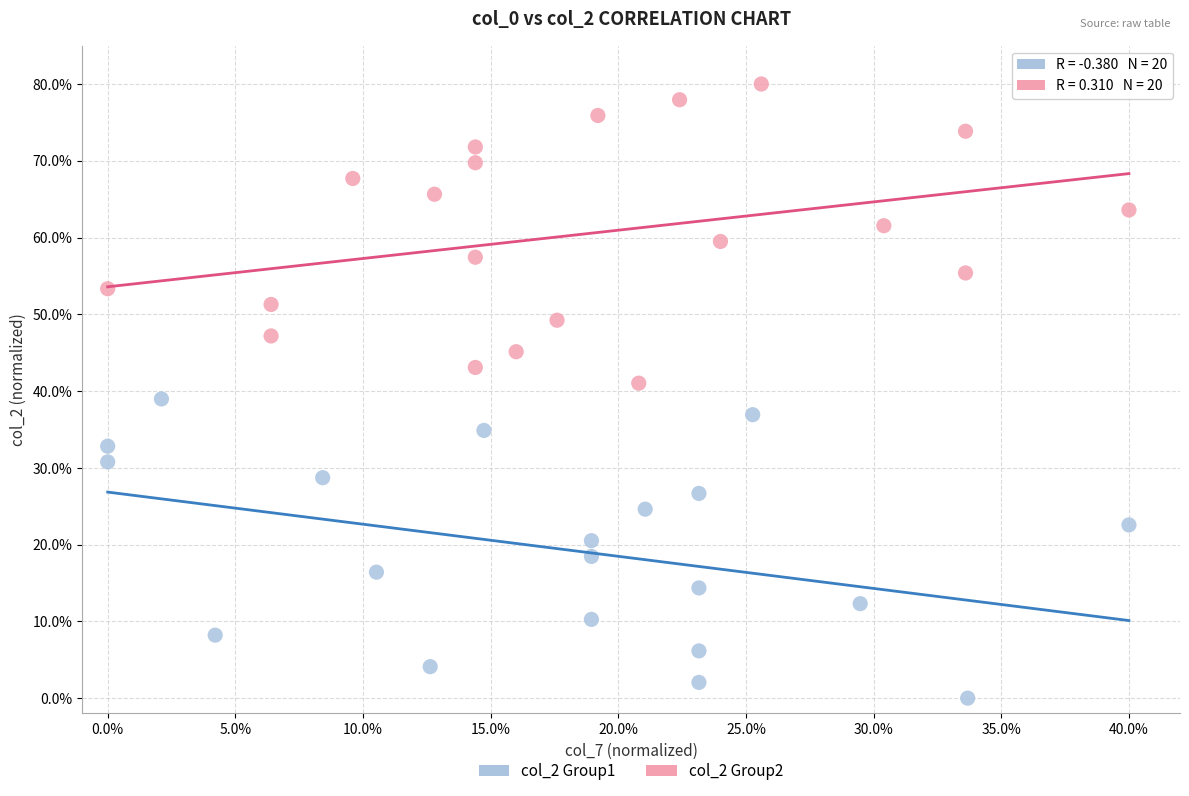

What are all the series names shown in the legend?

col_2 Group1, col_2 Group2